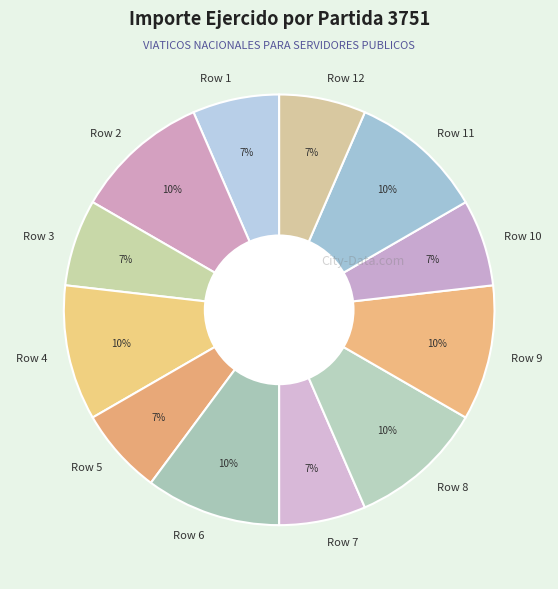

To the nearest percent, what is the combined percentage of Row 1 and Row 4?

17%